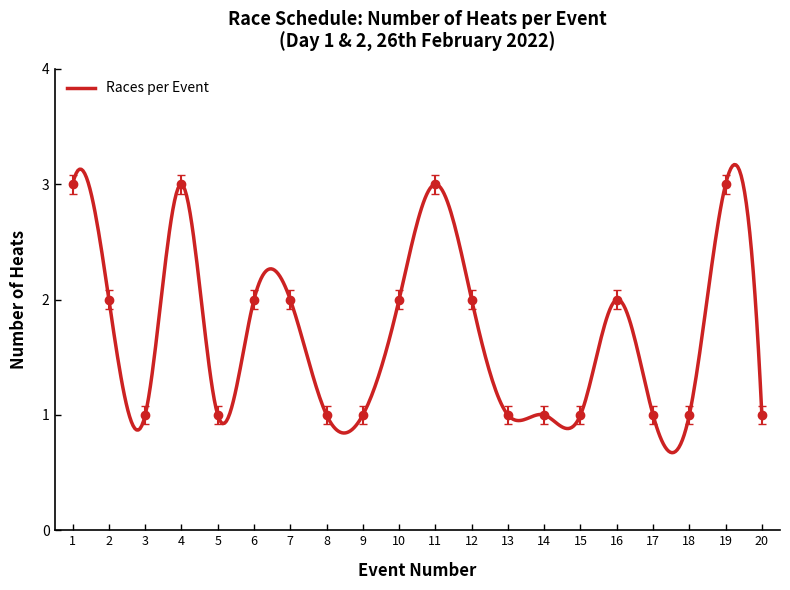

What is the sum of the values at 1 and 20?

4